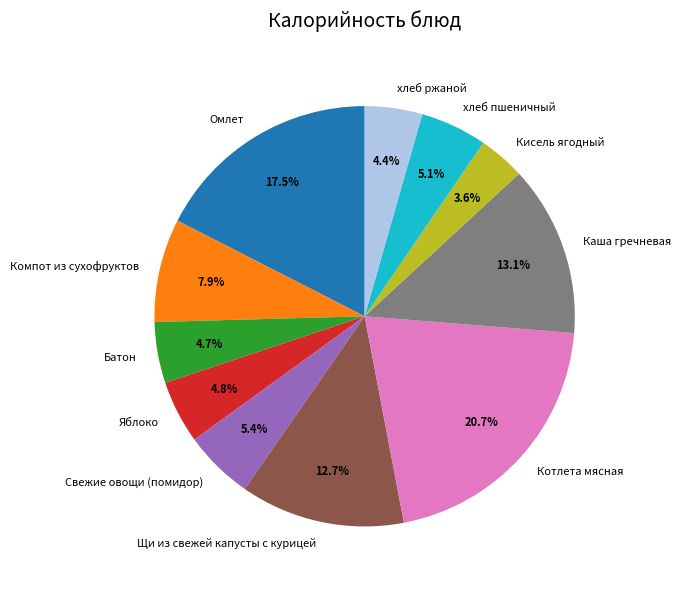

To the nearest percent, what percentage of the pie is Компот из сухофруктов?

8%